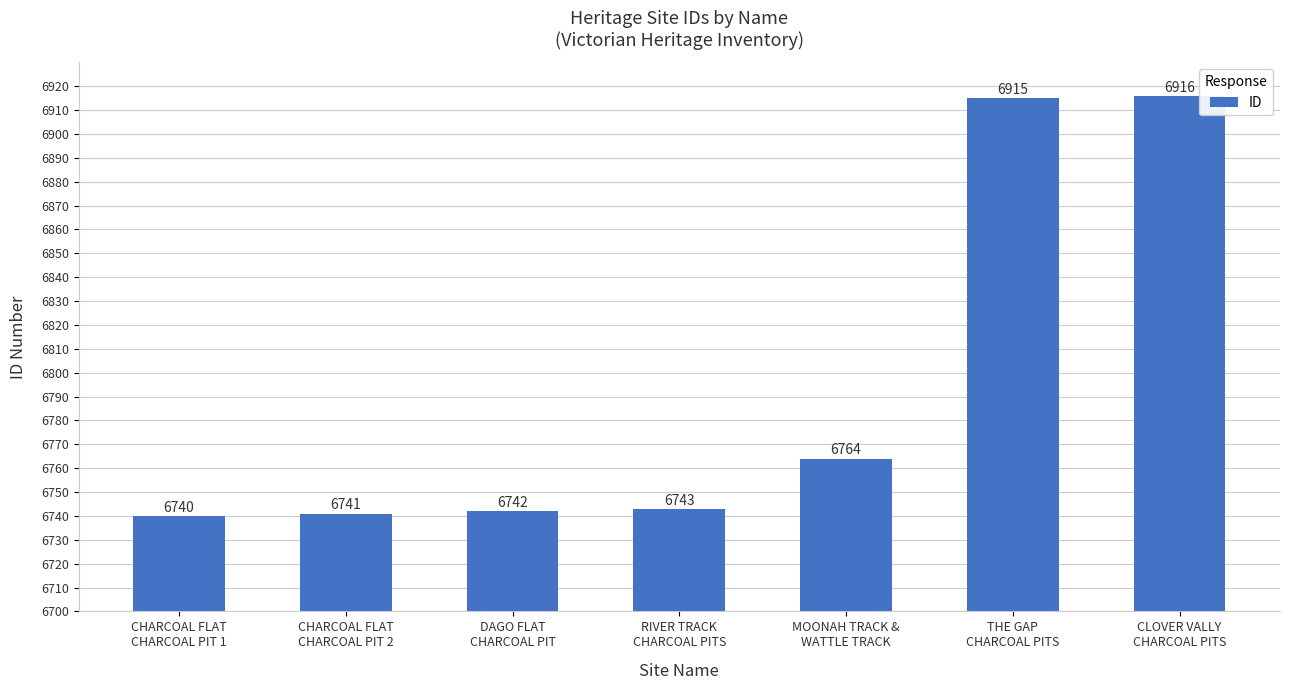

What is the sum of the values at CHARCOAL FLAT
CHARCOAL PIT 2 and MOONAH TRACK &
WATTLE TRACK?

105